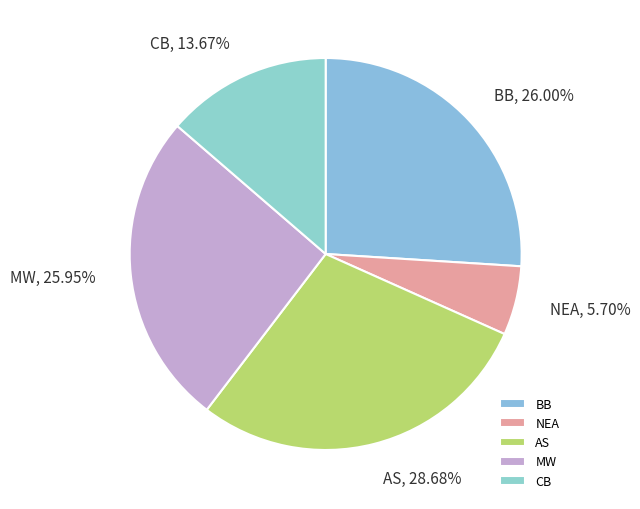

How many segments does this pie chart have?

5